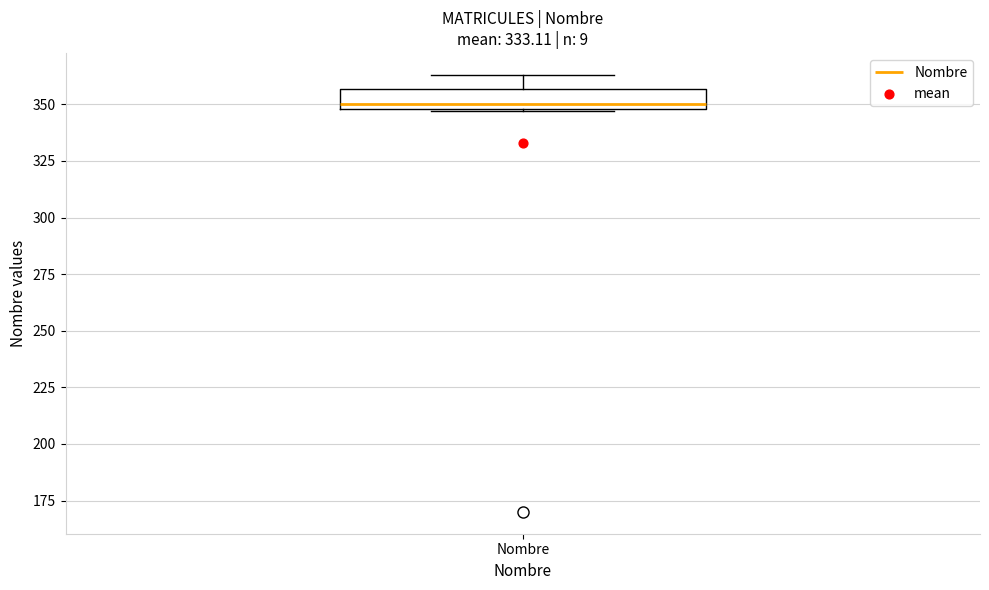

Transcribe this box plot: give where the median line is, the range the box spans, and where the two whiskers end, as read against the y-axis. The values are not printed on the chart, so give them approximately, as read against the axis.

median 350 (just above the box's lower edge), box 350 to 355, whiskers 345 to 365